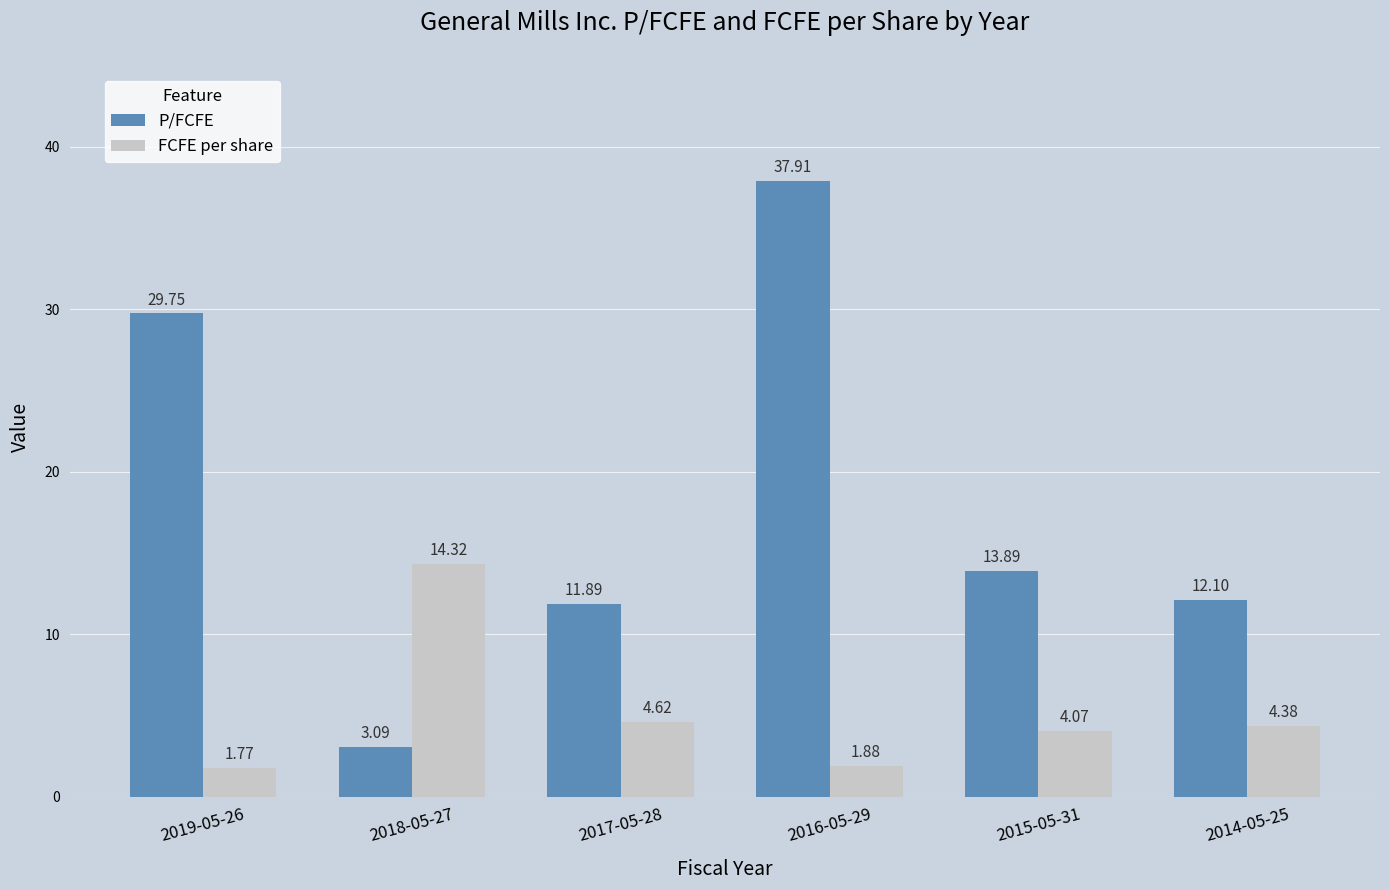

Where does the FCFE per share series first go above 4?

2018-05-27